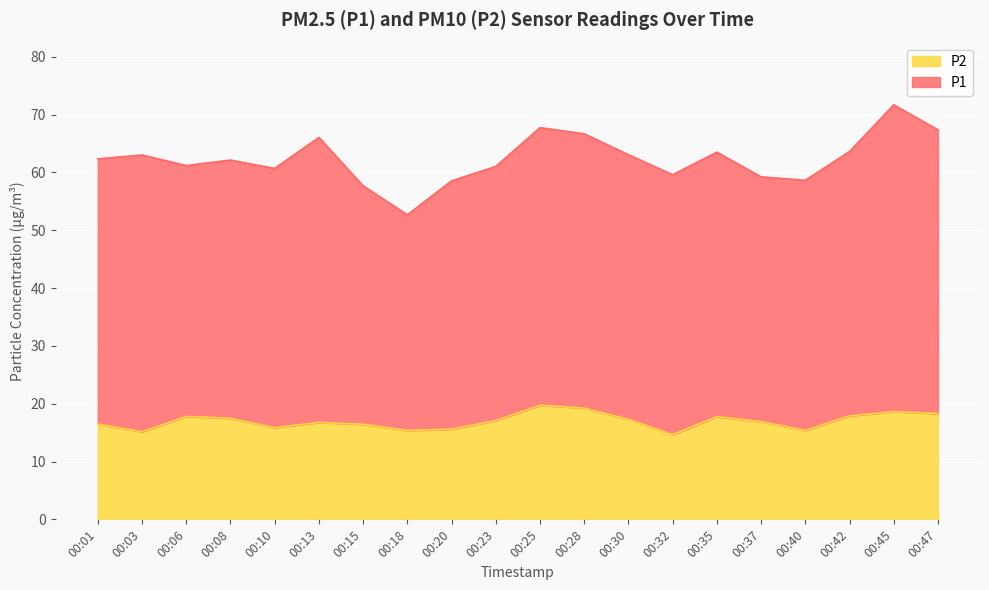

Where is the data nearest to the value 17?

00:23